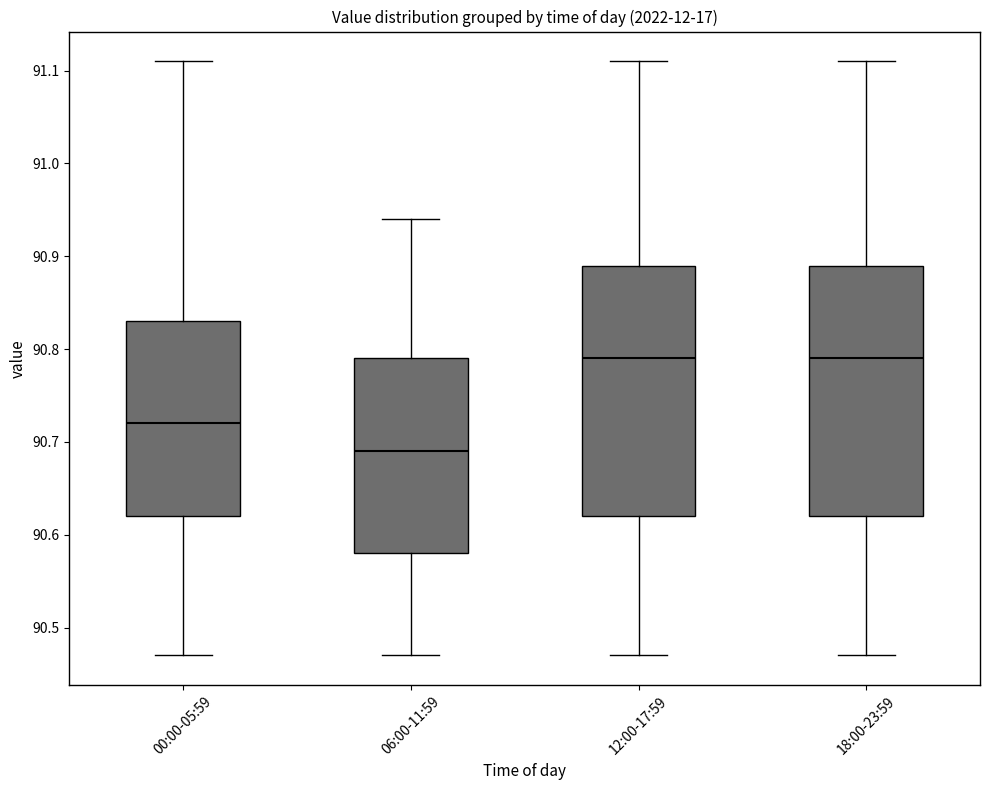

Reading left to right, read every box against the y-axis: the position of its median line, the range the box covers, and the ends of its whiskers. The values are not printed on the chart, so give them approximately, as read against the axis.

00:00-05:59: median 90.72, box 90.62 to 90.83, whiskers 90.47 to 91.11
06:00-11:59: median 90.69, box 90.58 to 90.79, whiskers 90.47 to 90.94
12:00-17:59: median 90.79, box 90.62 to 90.89, whiskers 90.47 to 91.11
18:00-23:59: median 90.79, box 90.62 to 90.89, whiskers 90.47 to 91.11